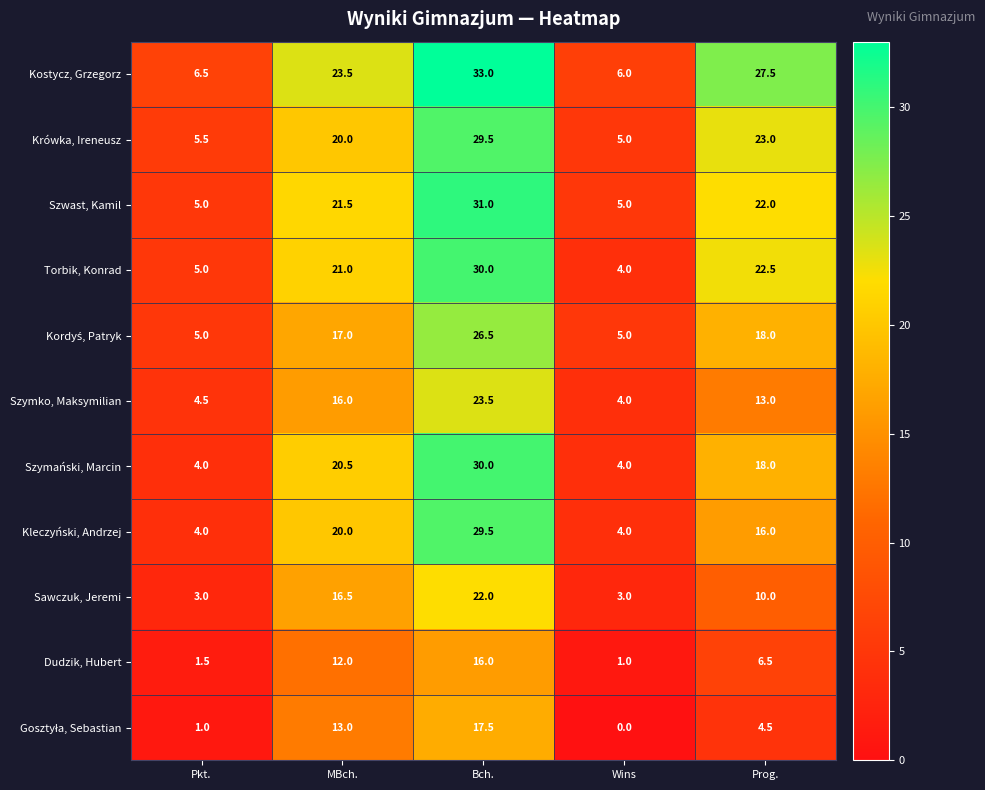

At which category is the sum across all series the highest?

Bch.